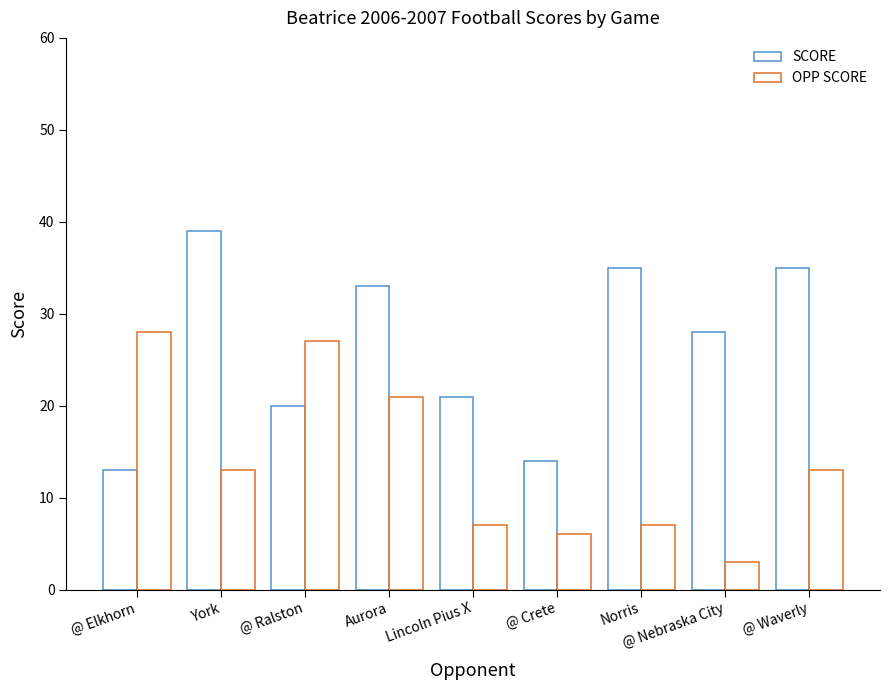

What is the label of the 6th bar from the left?

@ Crete